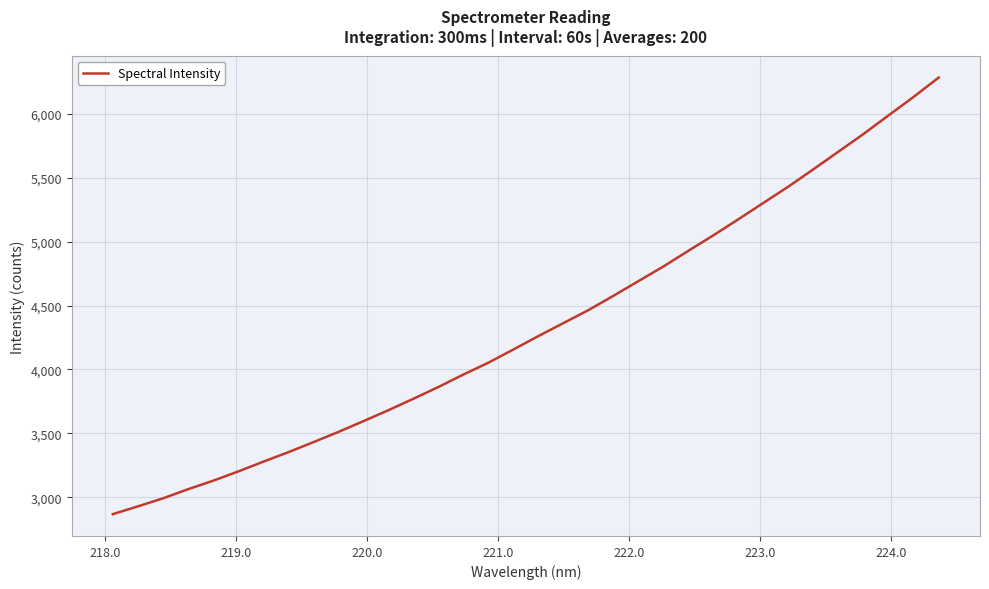

What is the smallest value displayed?

2868.1